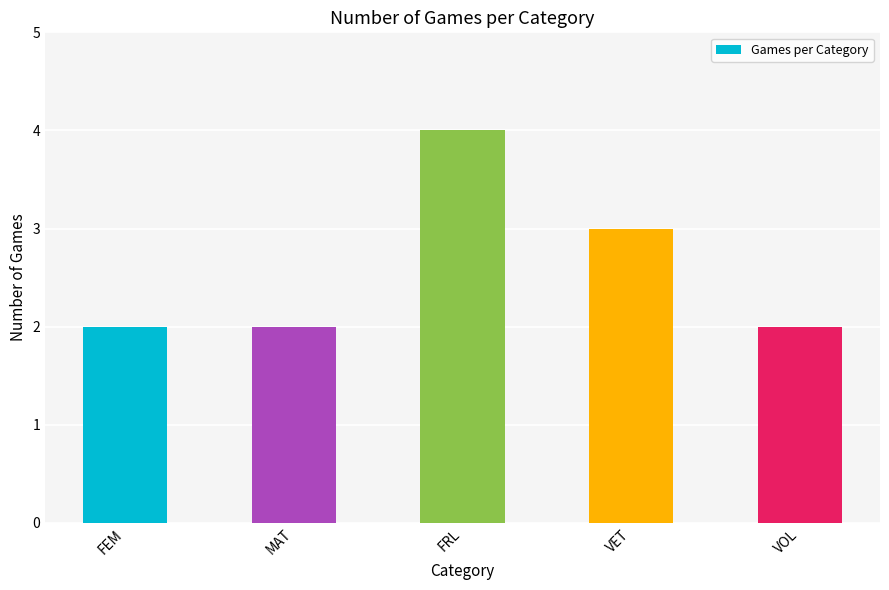

What is the average value?

3